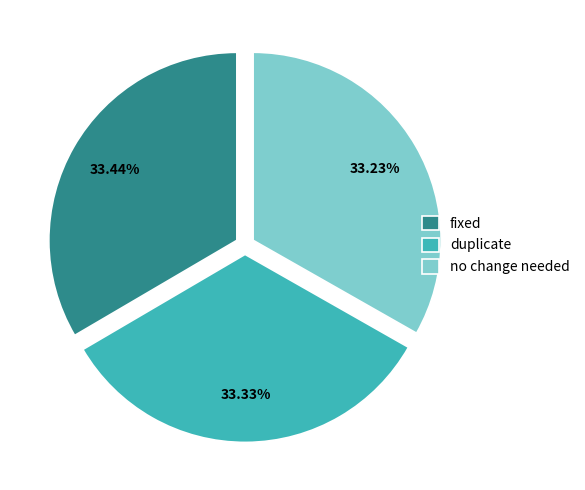

To the nearest percent, what is the combined percentage of no change needed and duplicate?

67%